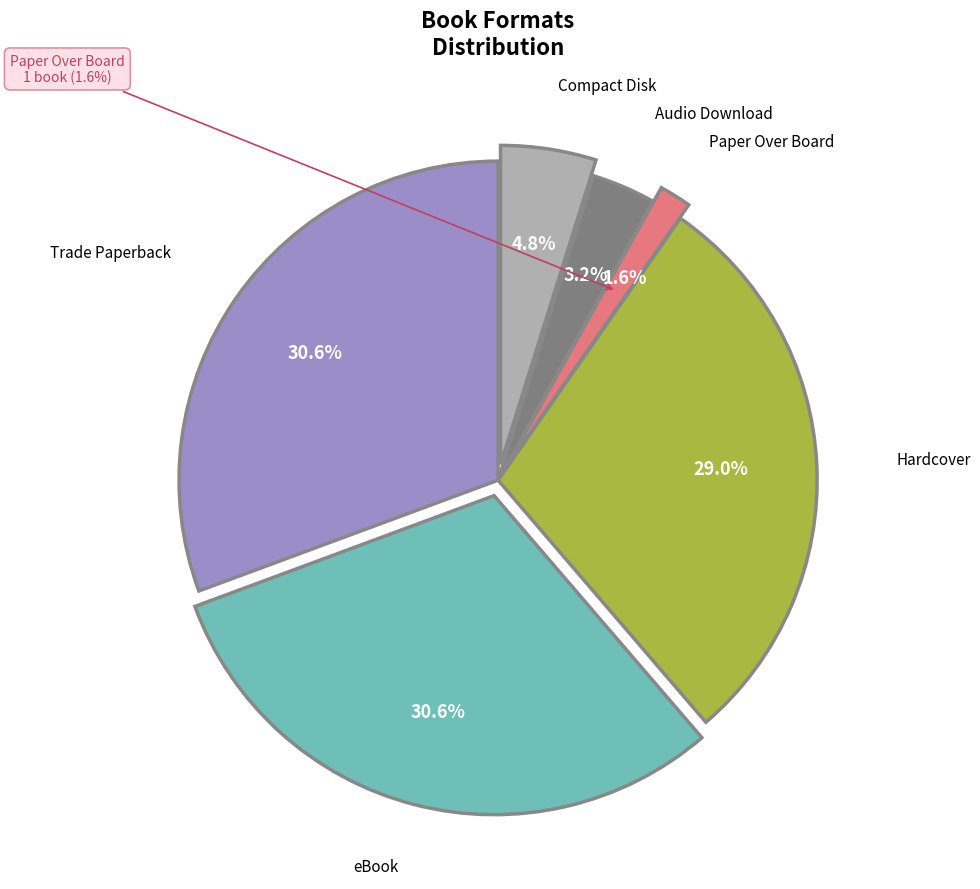

How many segments does this pie chart have?

6